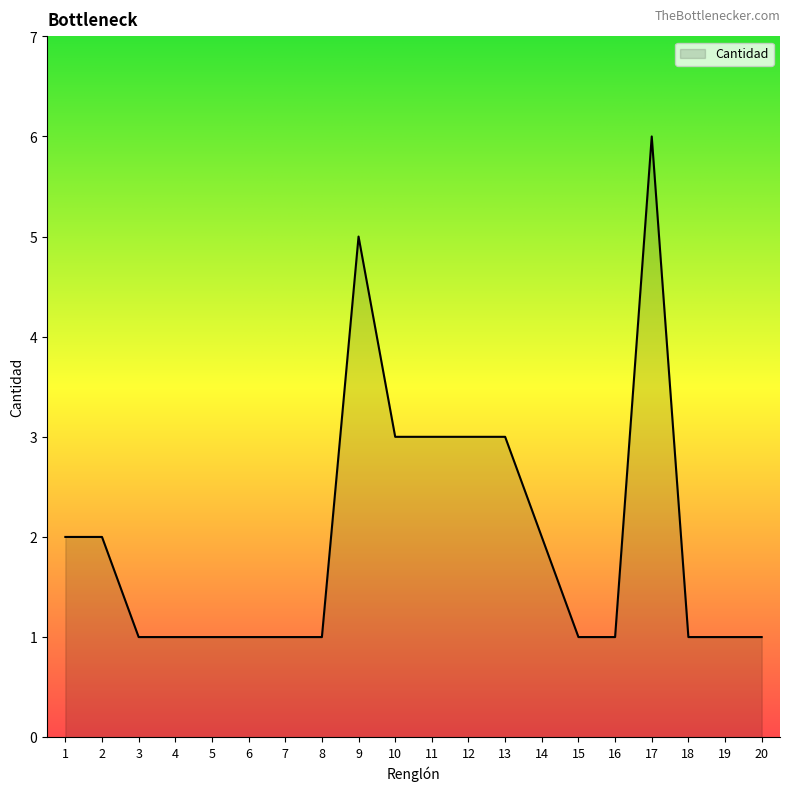

Does the chart display data point markers on the line(s)?

No